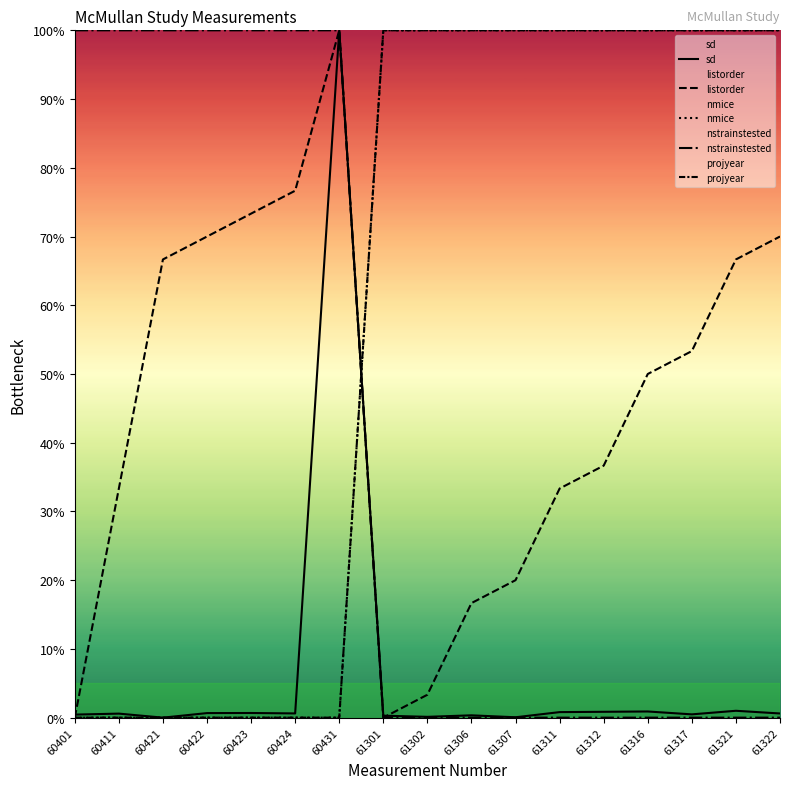

What is the value of the nmice point at the 9th from the left?

100.0